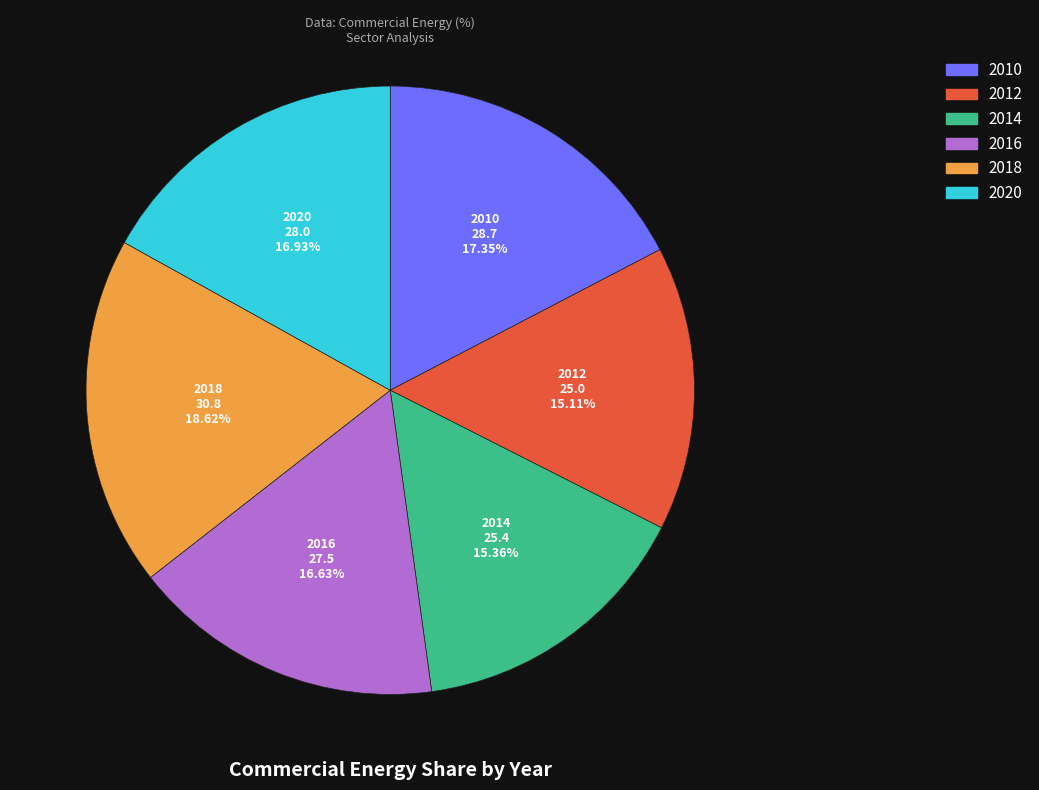

Between 2010 and 2012, which is larger?

2010